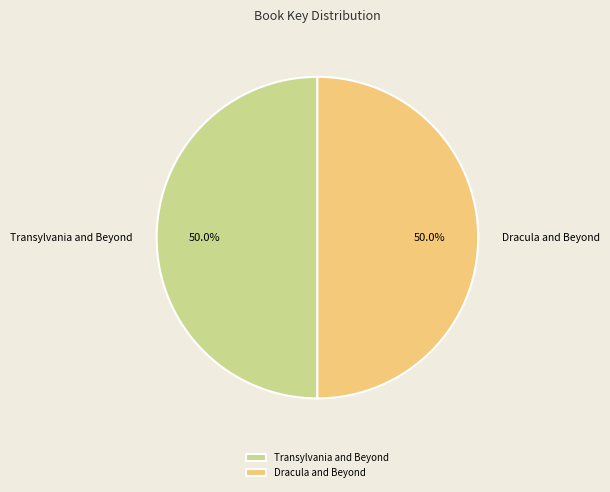

Approximately how many times larger is the value at Dracula and Beyond compared to Transylvania and Beyond?

1.0